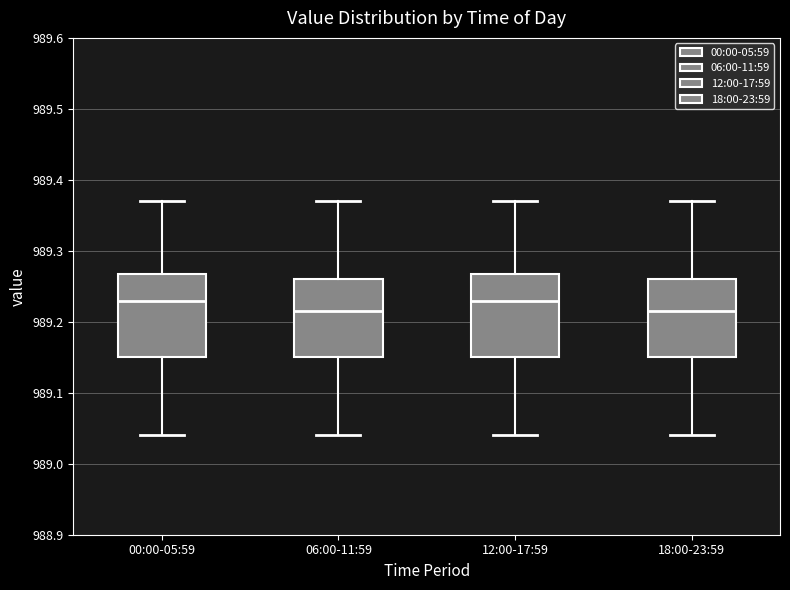

Reading left to right, read every box against the y-axis: the position of its median line, the range the box covers, and the ends of its whiskers. The values are not printed on the chart, so give them approximately, as read against the axis.

00:00-05:59: median 989.23, box 989.15 to 989.27, whiskers 989.04 to 989.37
06:00-11:59: median 989.22, box 989.15 to 989.26, whiskers 989.04 to 989.37
12:00-17:59: median 989.23, box 989.15 to 989.27, whiskers 989.04 to 989.37
18:00-23:59: median 989.22, box 989.15 to 989.26, whiskers 989.04 to 989.37